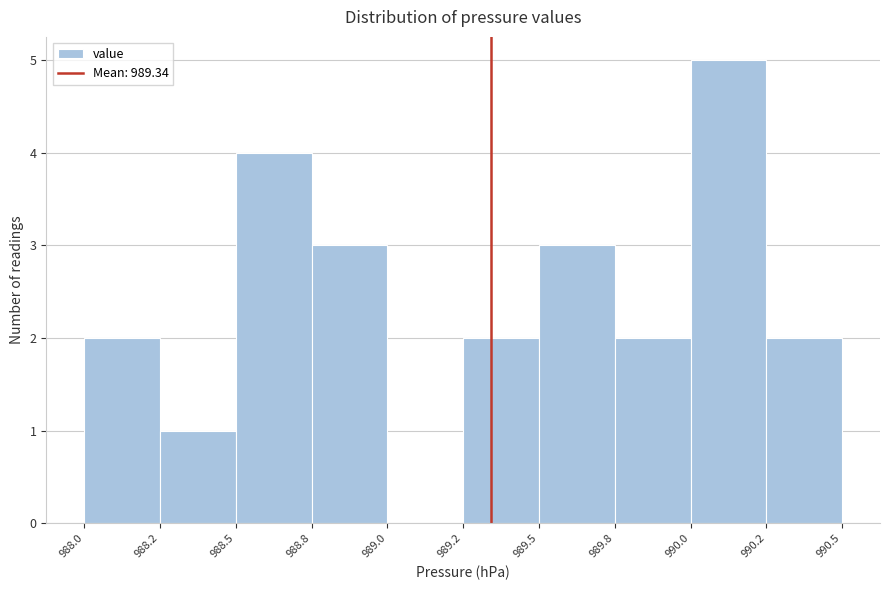

Reading left to right, extract all data points from this chart.

988.0=2	988.2=1	988.5=4	988.8=3	989.0=0	989.2=2	989.5=3	989.8=2	990.0=5	990.2=2